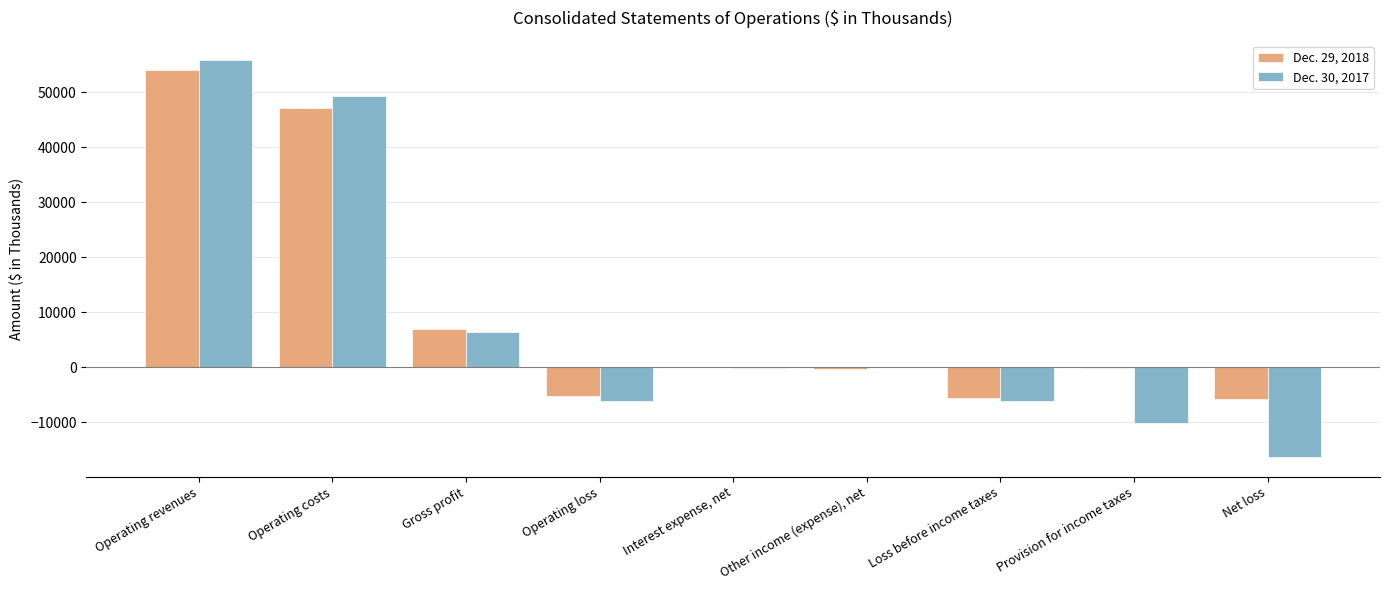

At which label is Dec. 29, 2018 closest to 24162?

Gross profit